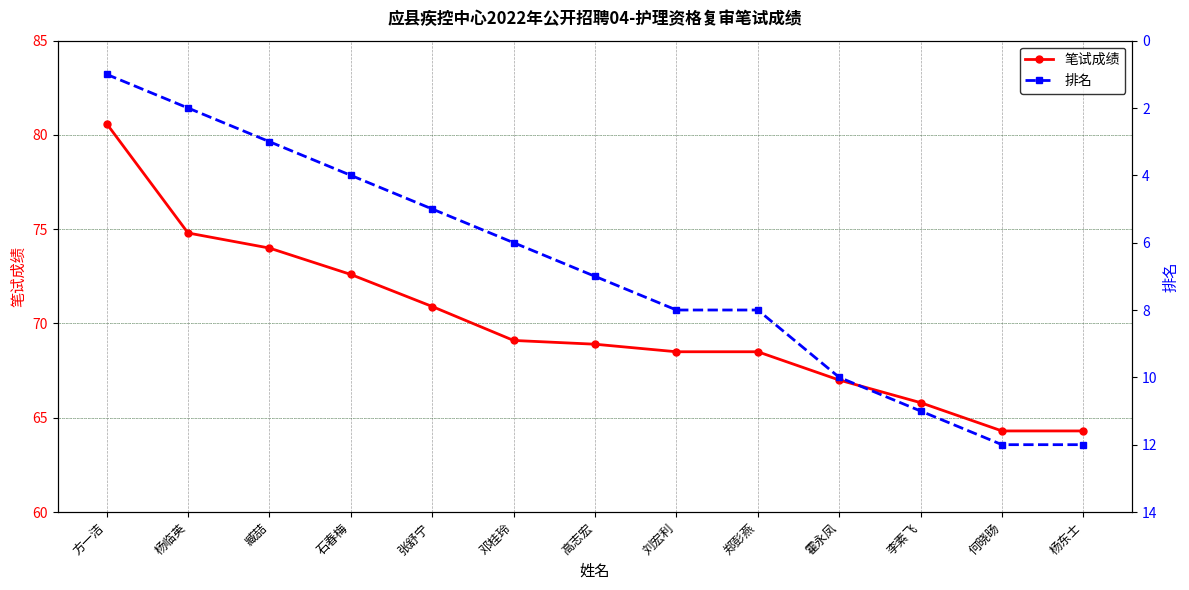

Reading right to left, extract all data points from this chart.

笔试成绩: 杨东士=64.3	何晓旸=64.3	李素飞=65.8	霍永凤=67.0	郑彭燕=68.5	刘宏利=68.5	高志宏=68.9	邓桂玲=69.1	张舒宁=70.9	石春梅=72.6	臧喆=74.0	杨临英=74.8	方一洁=80.6
排名: 杨东士=12.0	何晓旸=12.0	李素飞=11.0	霍永凤=10.0	郑彭燕=8.0	刘宏利=8.0	高志宏=7.0	邓桂玲=6.0	张舒宁=5.0	石春梅=4.0	臧喆=3.0	杨临英=2.0	方一洁=1.0